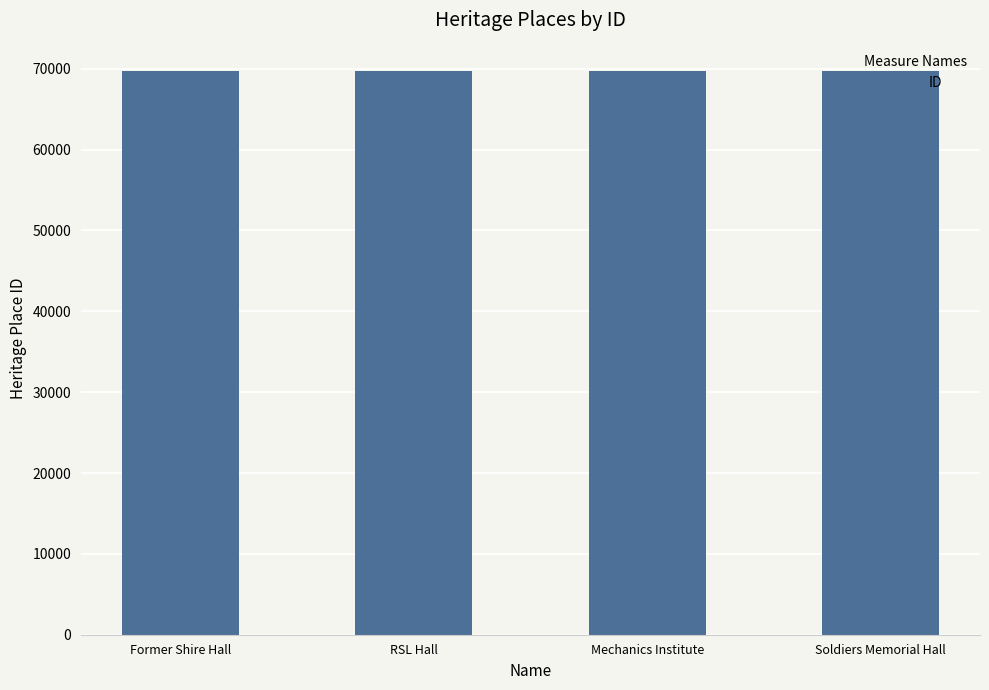

Are the bars horizontal?

No